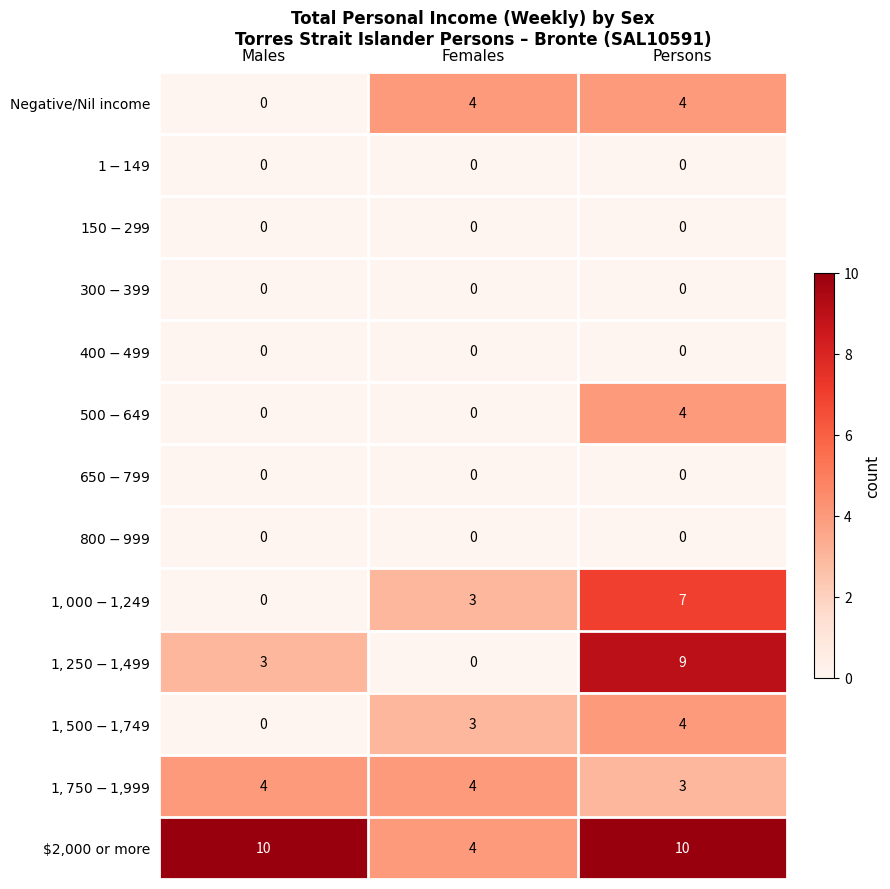

What is the greatest value displayed?

10